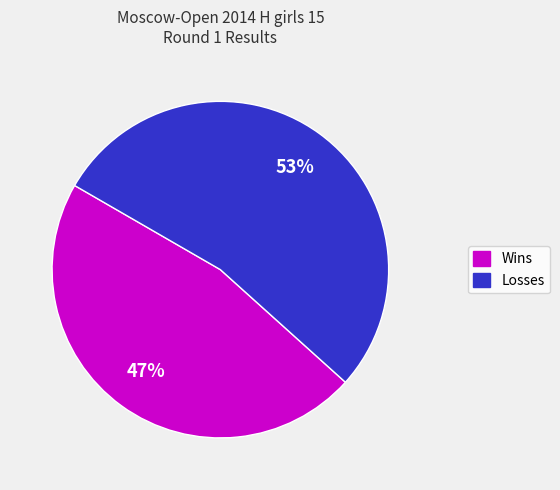

Is there a majority slice in this chart?

Yes